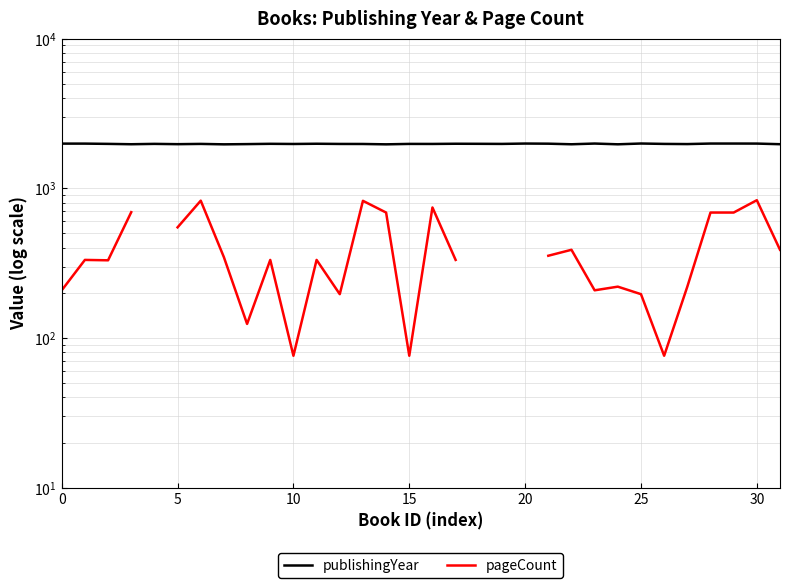

At how many categories does at least one series exceed 786?

32